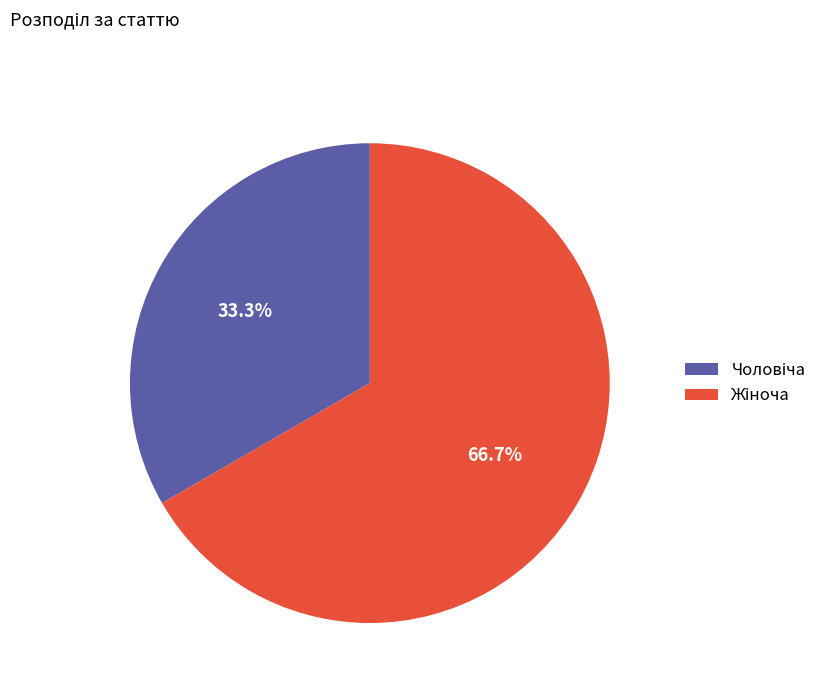

How many segments does this pie chart have?

2